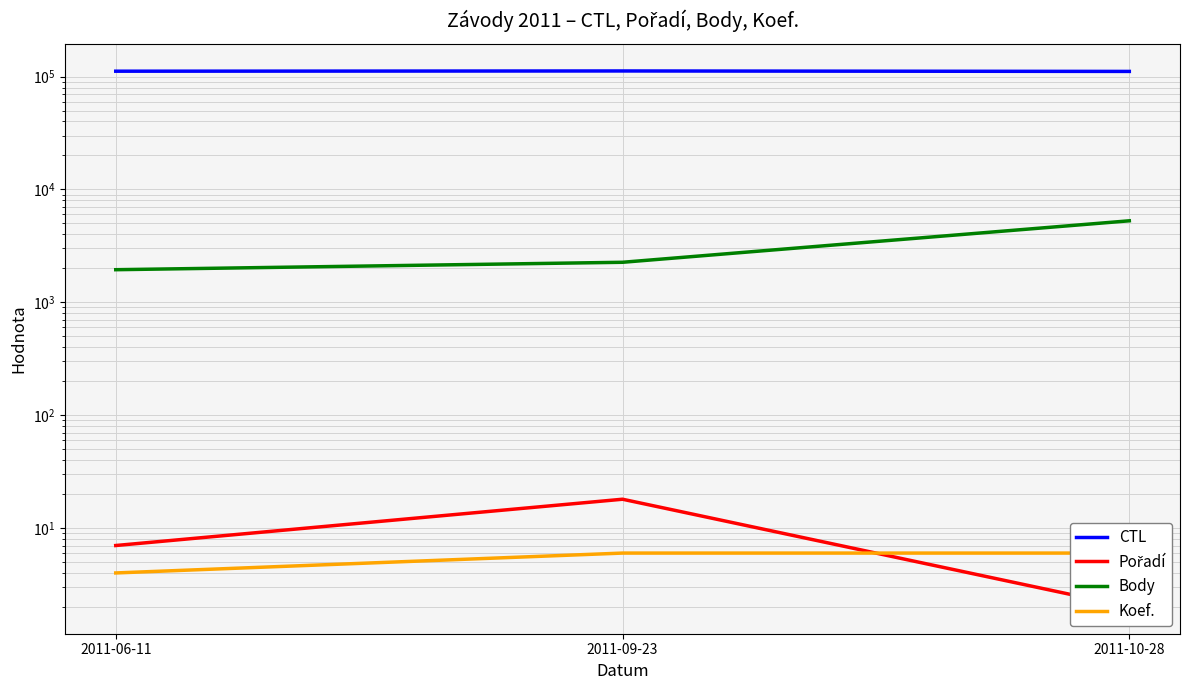

Is the value of Pořadí at 2011-09-23 greater than the value of CTL at 2011-06-11?

No